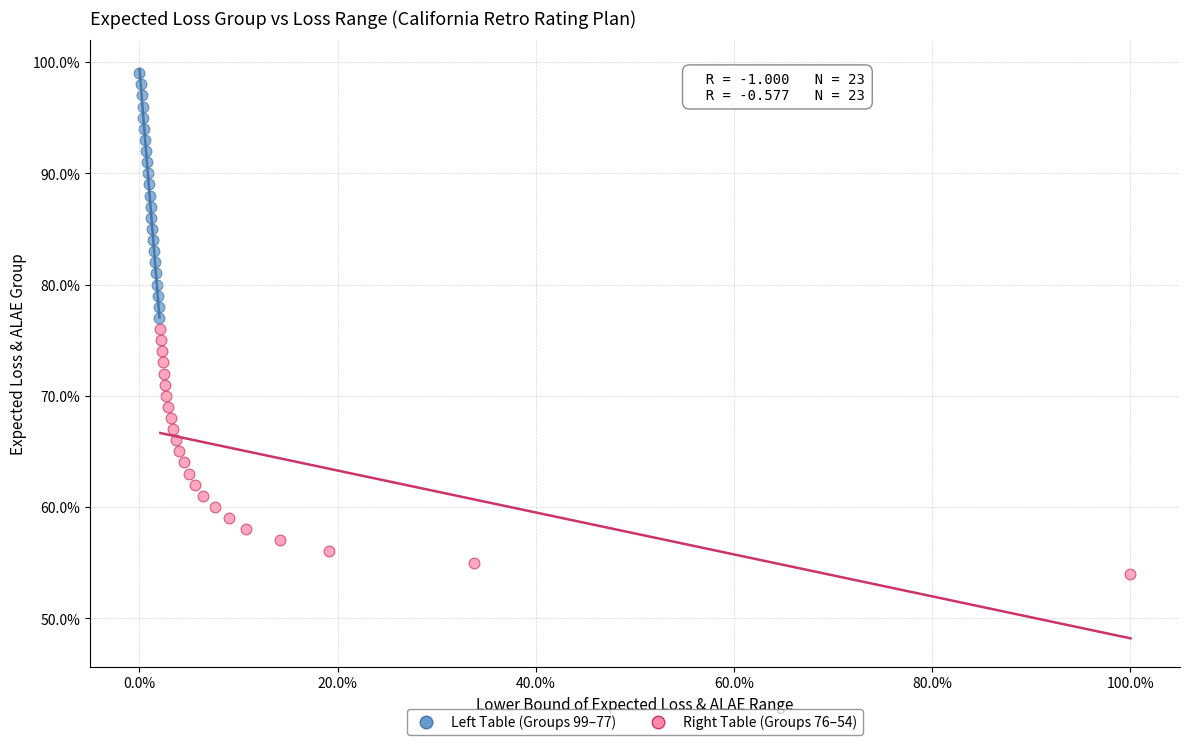

What are all the series names shown in the legend?

Left Table (Groups 99–77), Right Table (Groups 76–54)